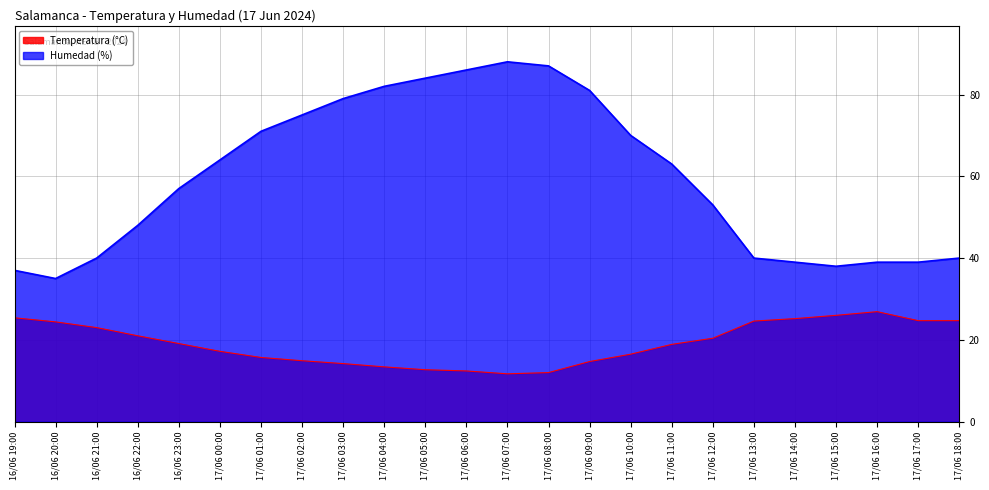

How many interior local valleys does the Humedad (%) series have?

2